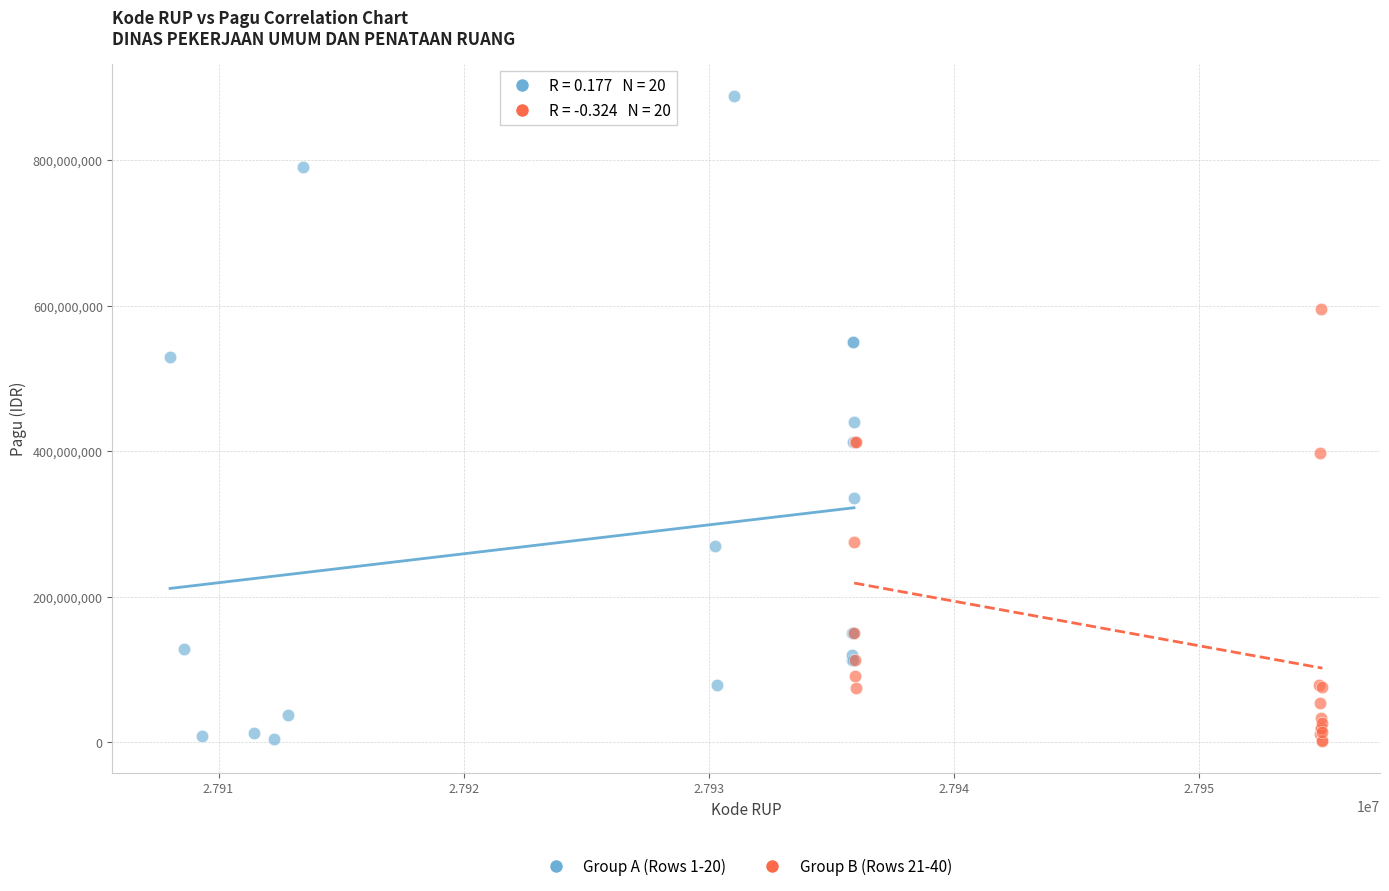

Which series reaches the maximum Y coordinate?

Group A (Rows 1-20)